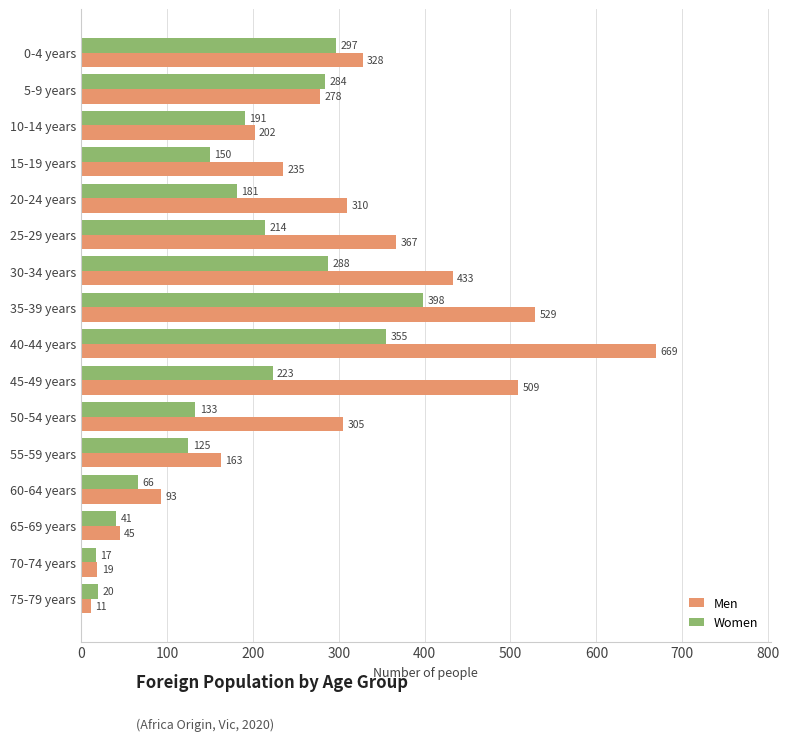

What are all the series names shown in the legend?

Men, Women